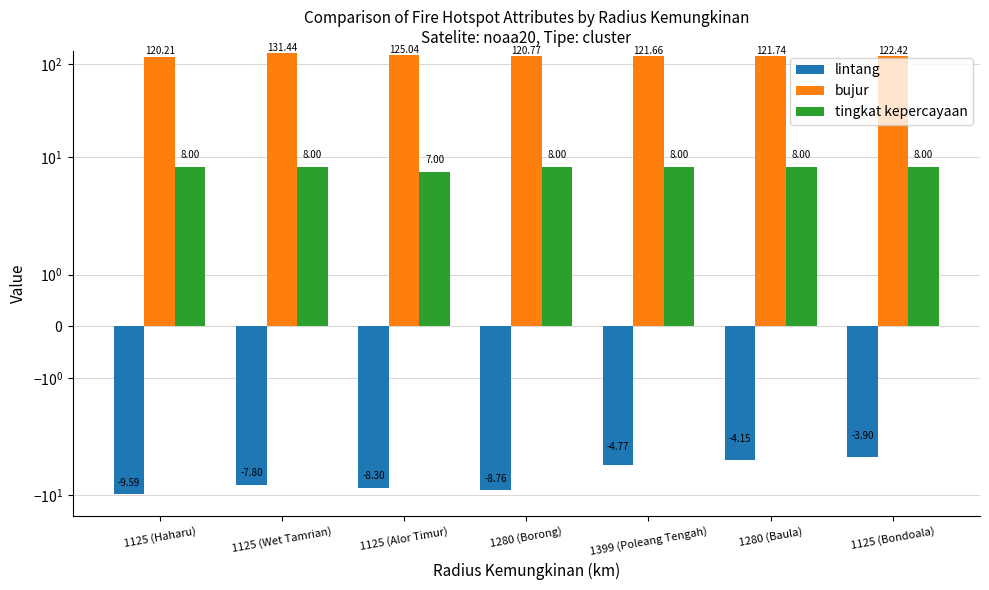

True or false: lintang has a value of -0.9 at 1125 (Bondoala).

False